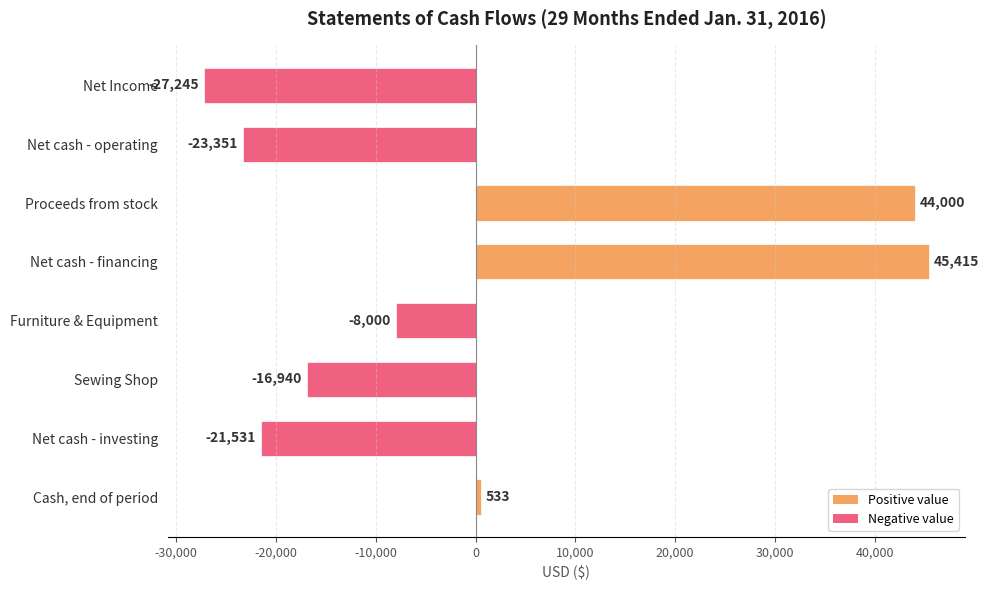

Which category has the highest value across all series?

Net cash - financing